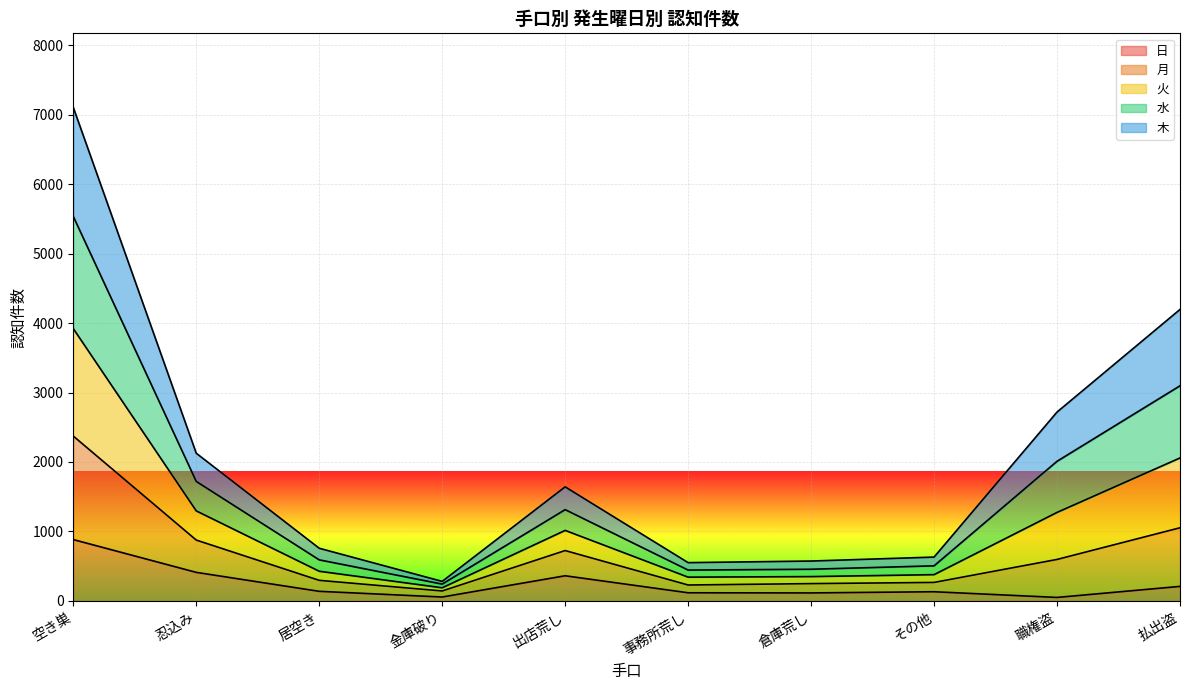

What is the label of the 8th point from the right?

居空き